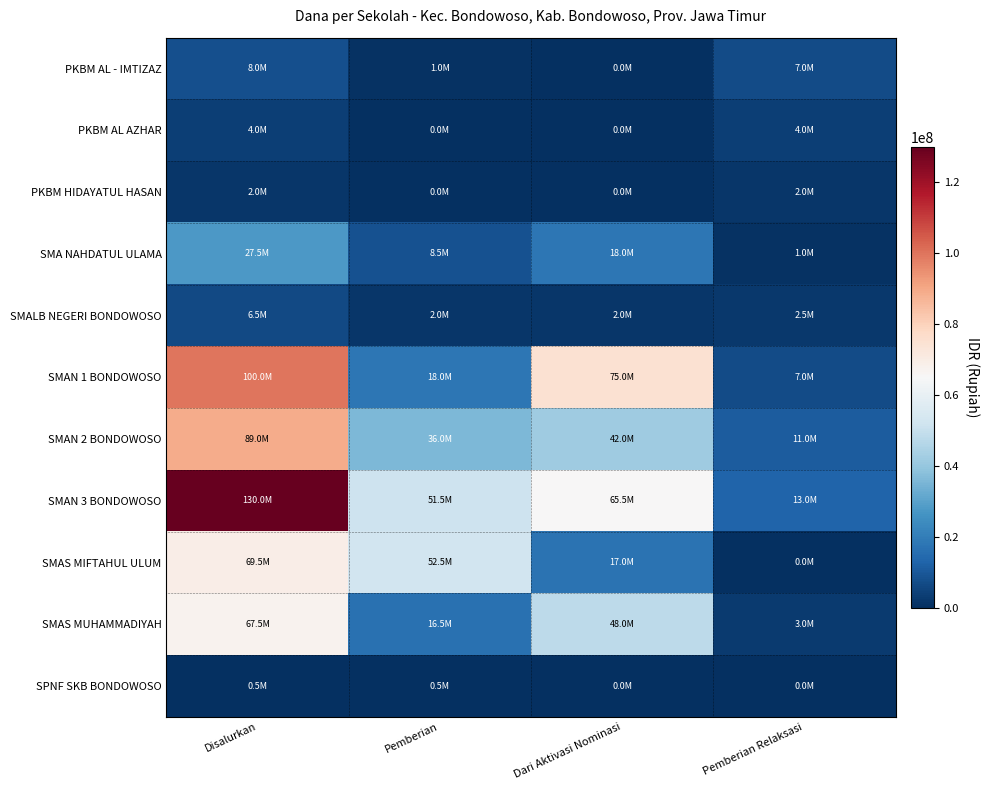

Reading right to left, extract all data points from this chart.

PKBM AL - IMTIZAZ: Pemberian Relaksasi=7000000	Dari Aktivasi Nominasi=0	Pemberian=1000000	Disalurkan=8000000
PKBM AL AZHAR: Pemberian Relaksasi=4000000	Dari Aktivasi Nominasi=0	Pemberian=0	Disalurkan=4000000
PKBM HIDAYATUL HASAN: Pemberian Relaksasi=2000000	Dari Aktivasi Nominasi=0	Pemberian=0	Disalurkan=2000000
SMA NAHDATUL ULAMA: Pemberian Relaksasi=1000000	Dari Aktivasi Nominasi=18000000	Pemberian=8500000	Disalurkan=27500000
SMALB NEGERI BONDOWOSO: Pemberian Relaksasi=2500000	Dari Aktivasi Nominasi=2000000	Pemberian=2000000	Disalurkan=6500000
SMAN 1 BONDOWOSO: Pemberian Relaksasi=7000000	Dari Aktivasi Nominasi=75000000	Pemberian=18000000	Disalurkan=100000000
SMAN 2 BONDOWOSO: Pemberian Relaksasi=11000000	Dari Aktivasi Nominasi=42000000	Pemberian=36000000	Disalurkan=89000000
SMAN 3 BONDOWOSO: Pemberian Relaksasi=13000000	Dari Aktivasi Nominasi=65500000	Pemberian=51500000	Disalurkan=130000000
SMAS MIFTAHUL ULUM: Pemberian Relaksasi=0	Dari Aktivasi Nominasi=17000000	Pemberian=52500000	Disalurkan=69500000
SMAS MUHAMMADIYAH: Pemberian Relaksasi=3000000	Dari Aktivasi Nominasi=48000000	Pemberian=16500000	Disalurkan=67500000
SPNF SKB BONDOWOSO: Pemberian Relaksasi=0	Dari Aktivasi Nominasi=0	Pemberian=500000	Disalurkan=500000